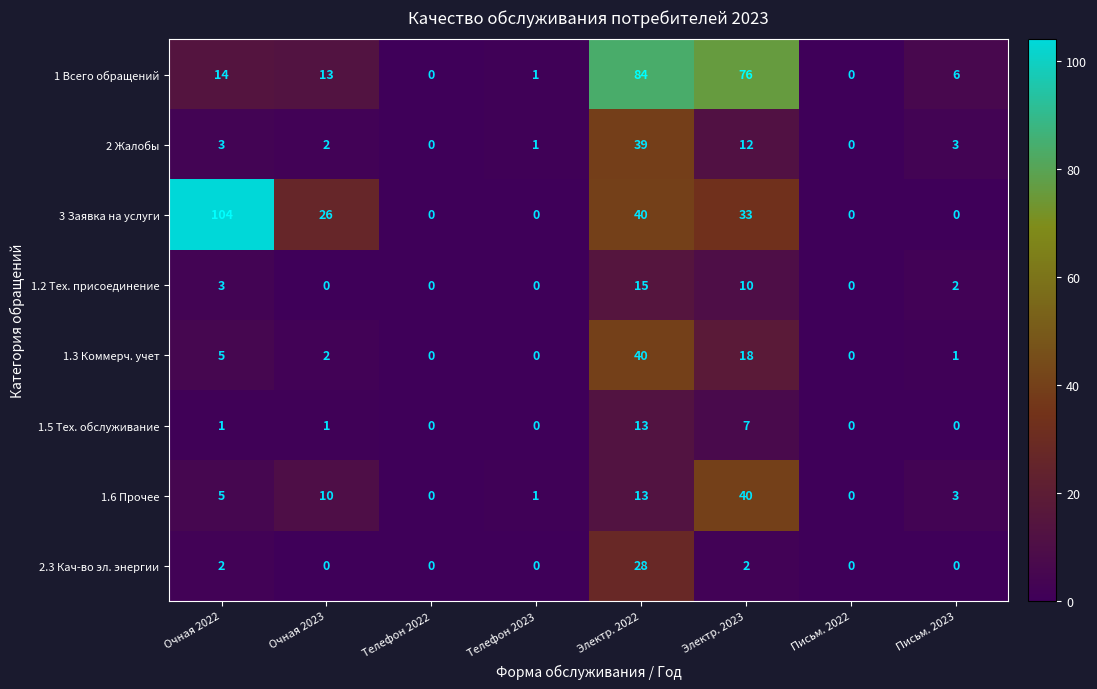

At how many categories does at least one series exceed 57?

3